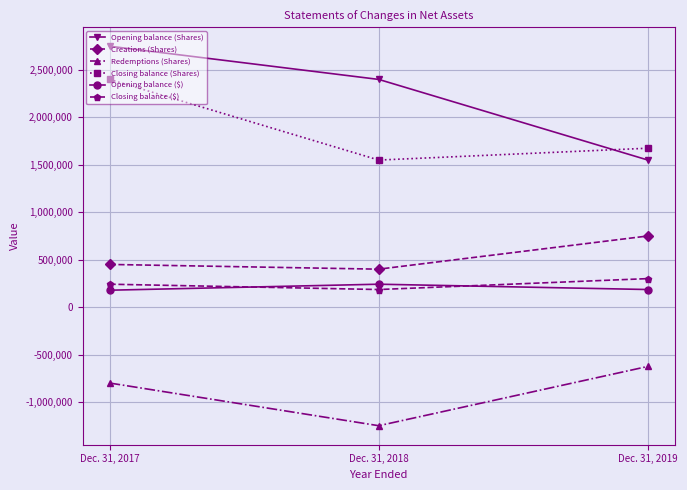

What are all the series names shown in the legend?

Opening balance (Shares), Creations (Shares), Redemptions (Shares), Closing balance (Shares), Opening balance ($), Closing balance ($)